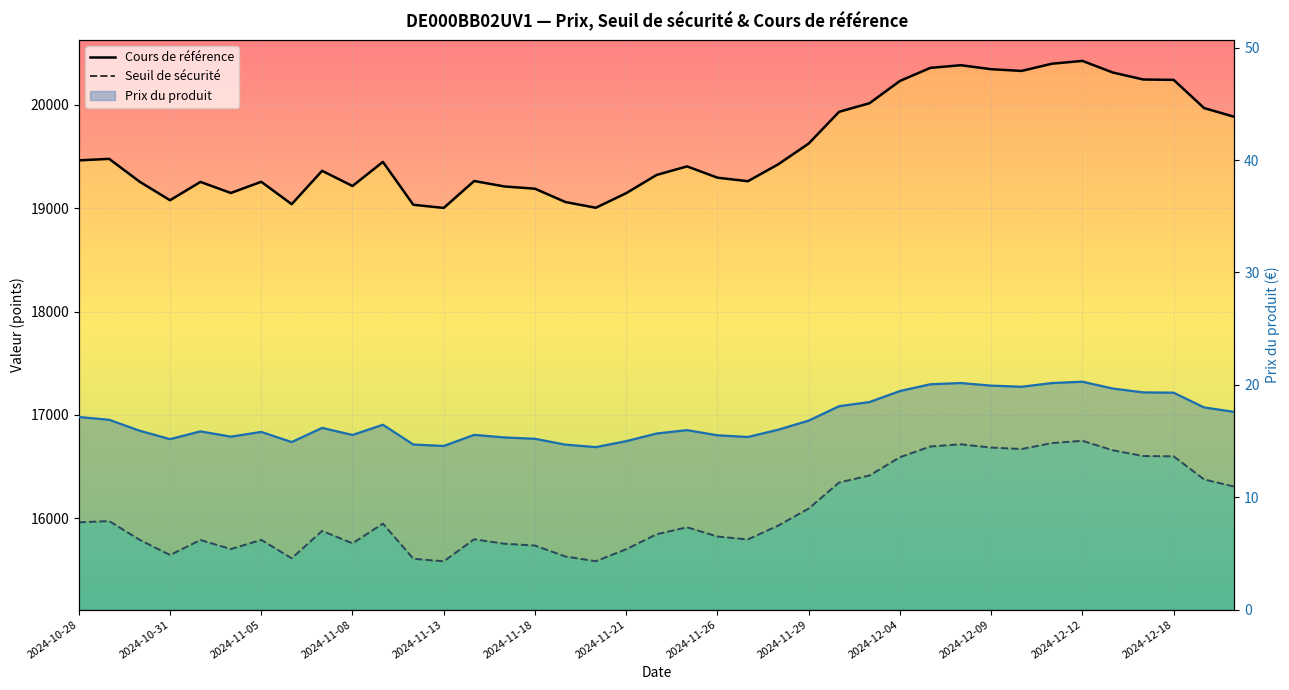

The Cours de référence series shows 10497.9 at 13. True or false?

False